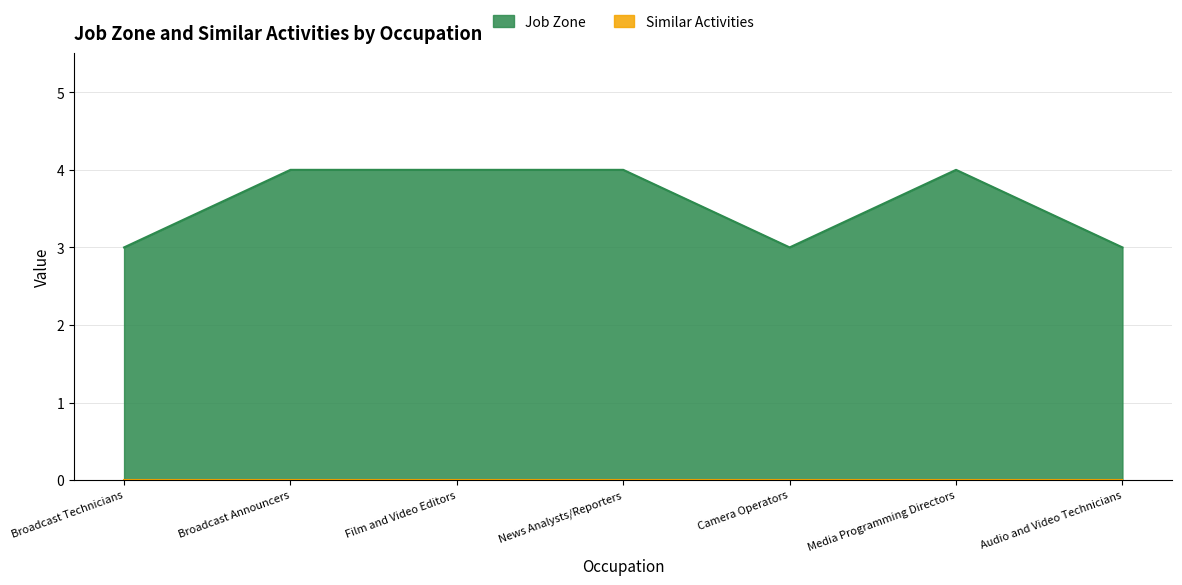

Which label corresponds to the smallest value in the chart?

Broadcast Technicians